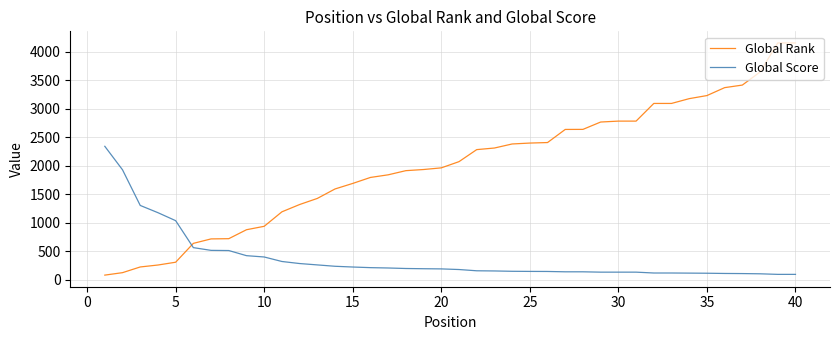

Which series has the widest spread of values?

Global Rank